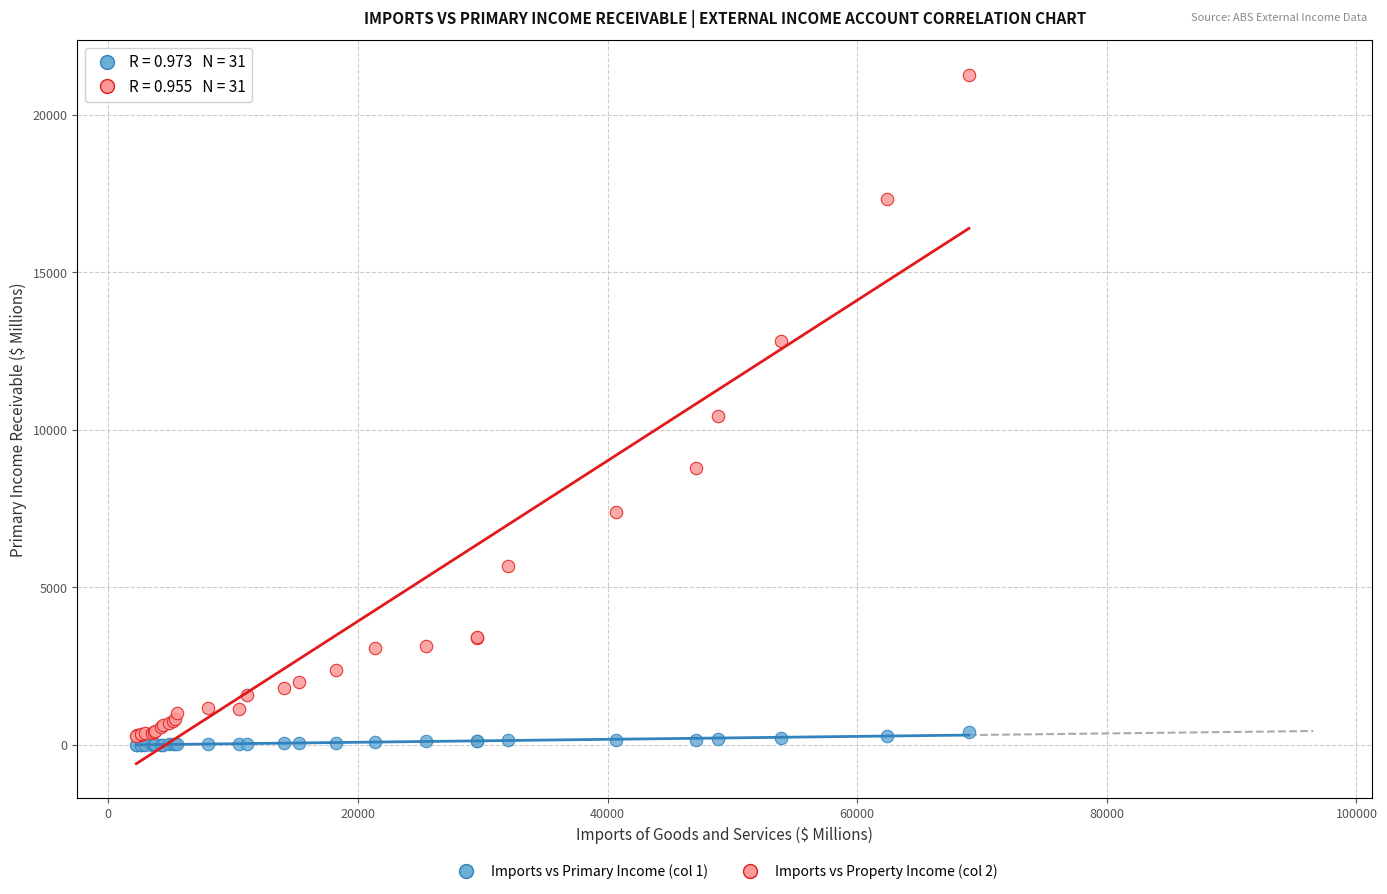

What are all the series names shown in the legend?

Imports vs Primary Income (col 1), Imports vs Property Income (col 2)